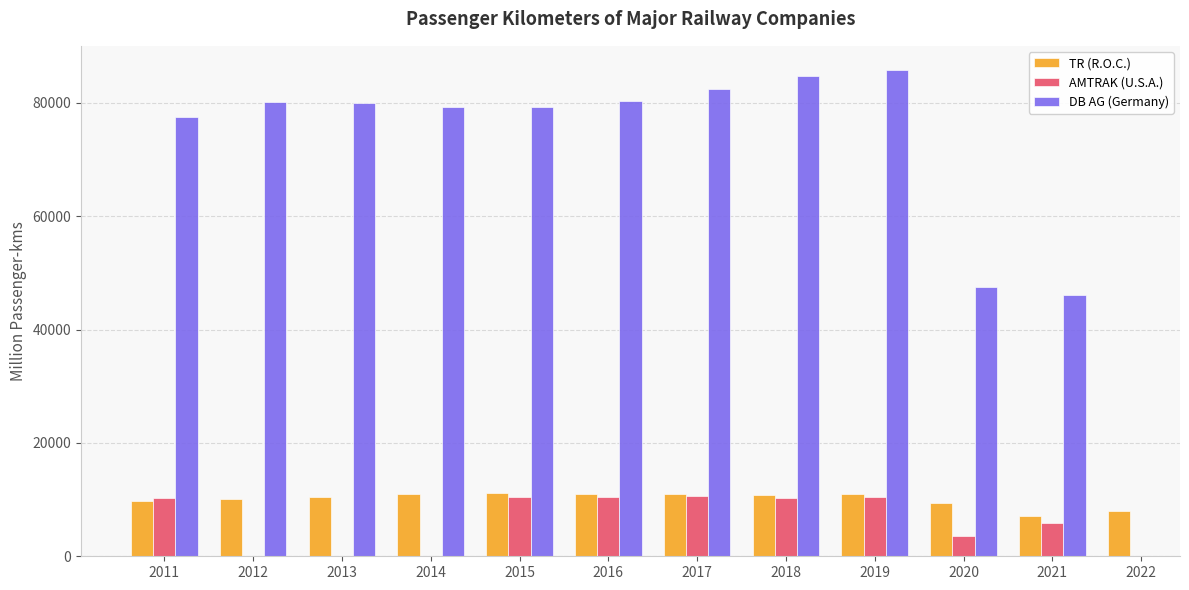

How many data points in TR (R.O.C.) are less than 10865?

6